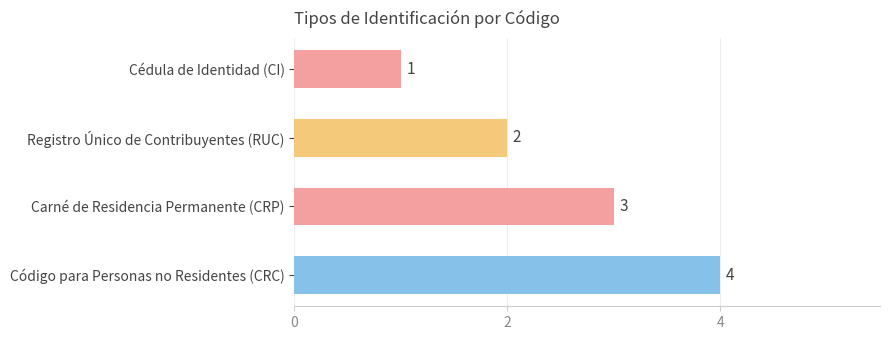

What is the change in value from Cédula de Identidad (CI) to Registro Único de Contribuyentes (RUC)?

+1